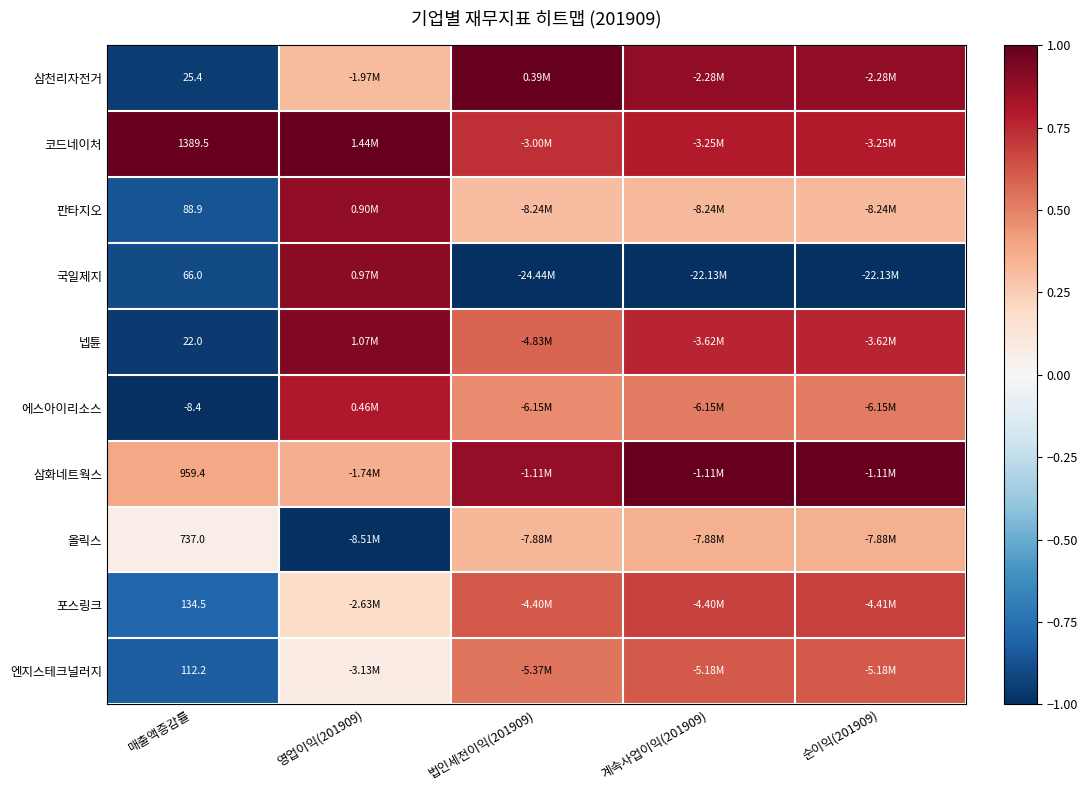

What is the maximum value shown in the chart?

1.0